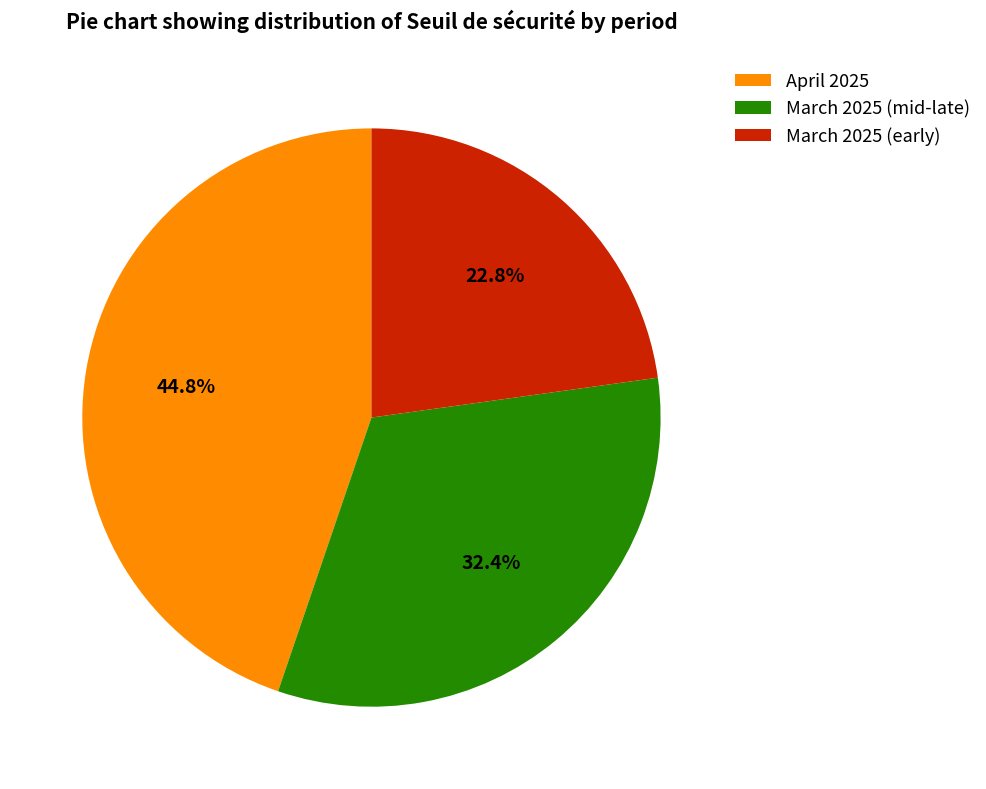

Which has a higher value, April 2025 or March 2025 (early)?

April 2025